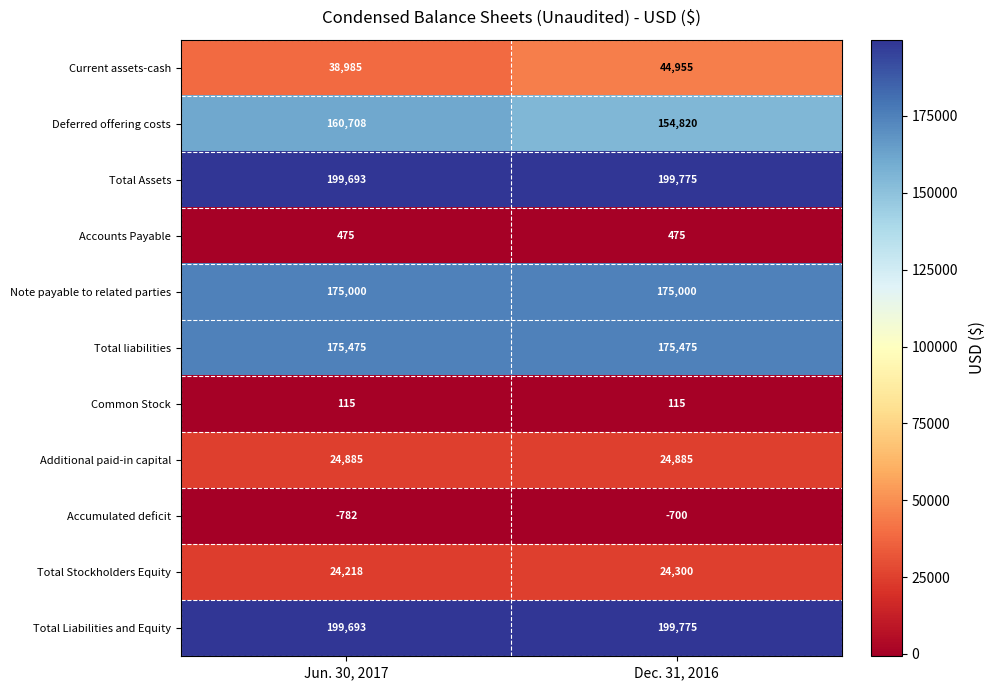

What is the sum of the Note payable to related parties values at Jun. 30, 2017 and Dec. 31, 2016?

350000